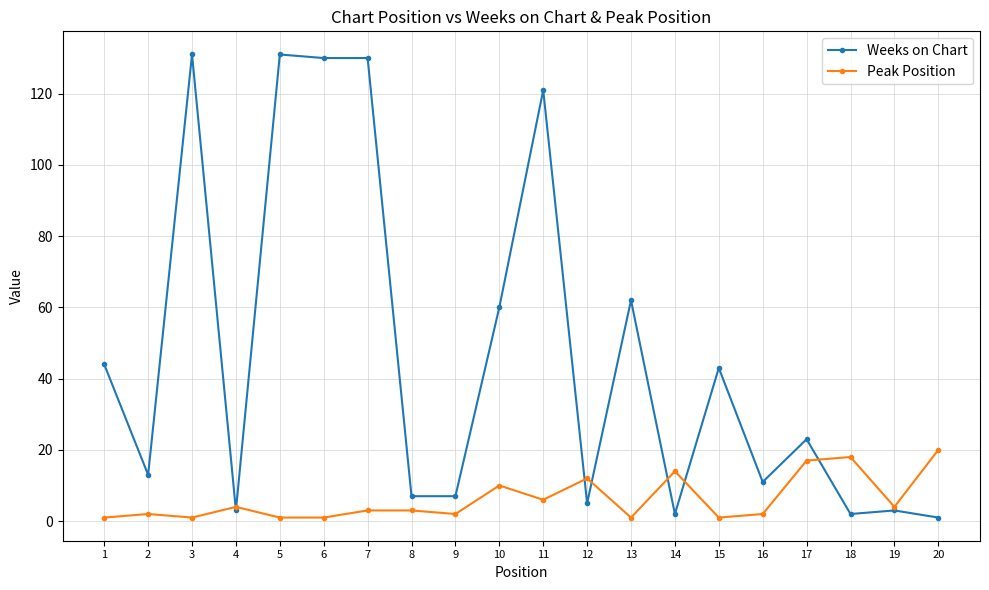

True or false: Weeks on Chart has more than 1 points higher than both neighbors.

True